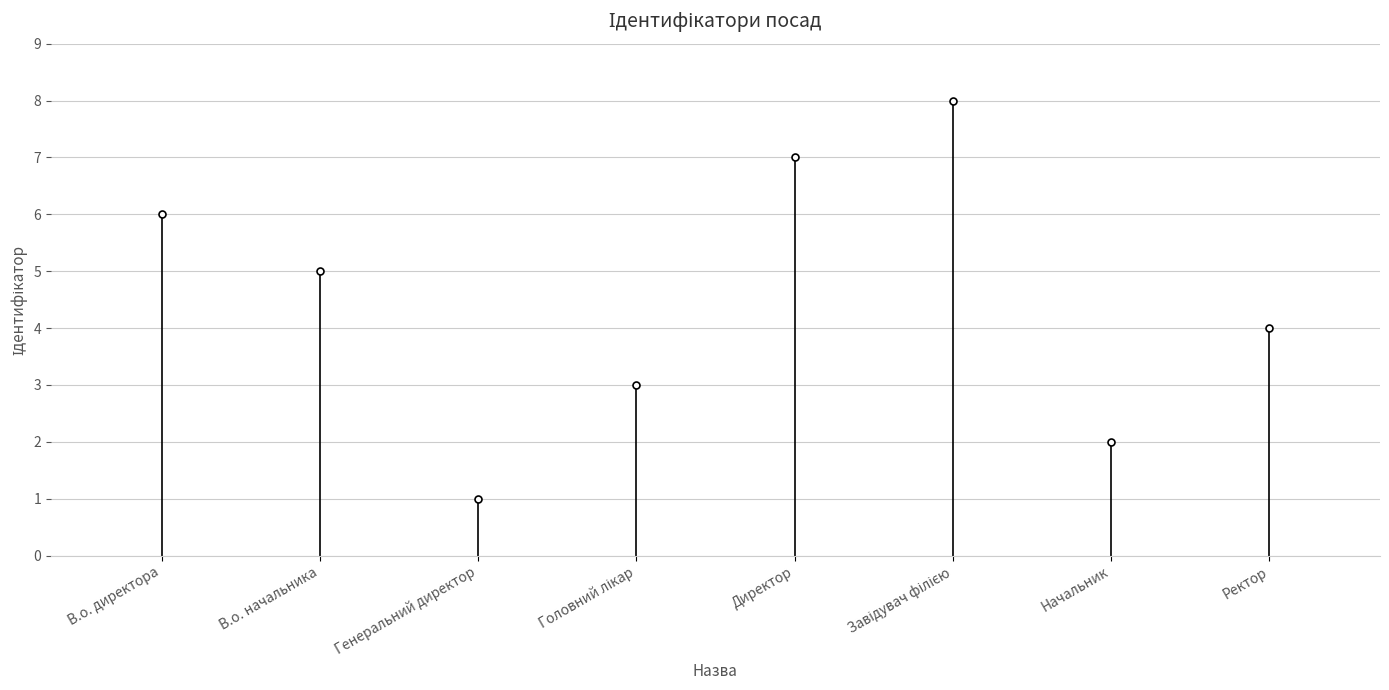

Is it true that the value at Ректор is 4?

True